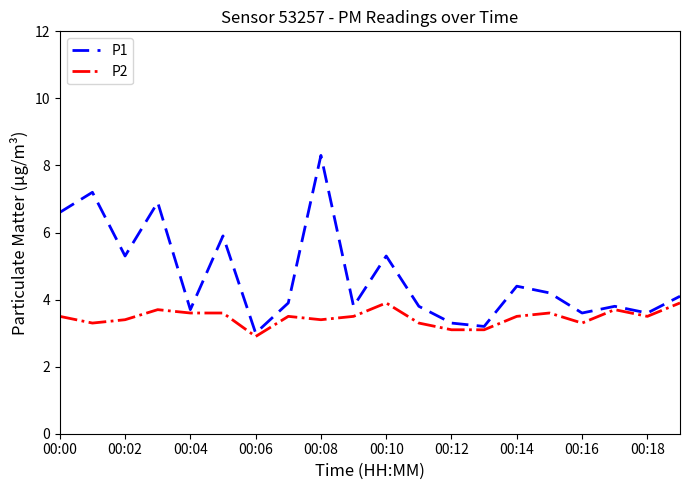

What is the minimum value for P2?

2.9